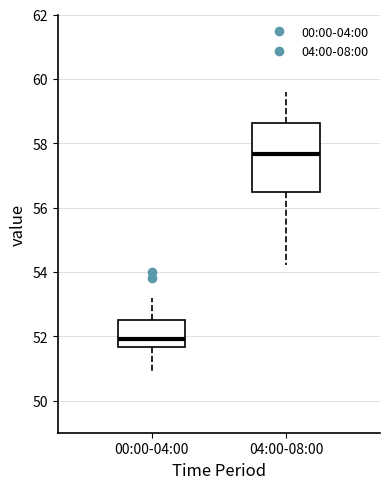

Comparing the boxes themselves (not the whiskers), which one is the tallest?

04:00-08:00